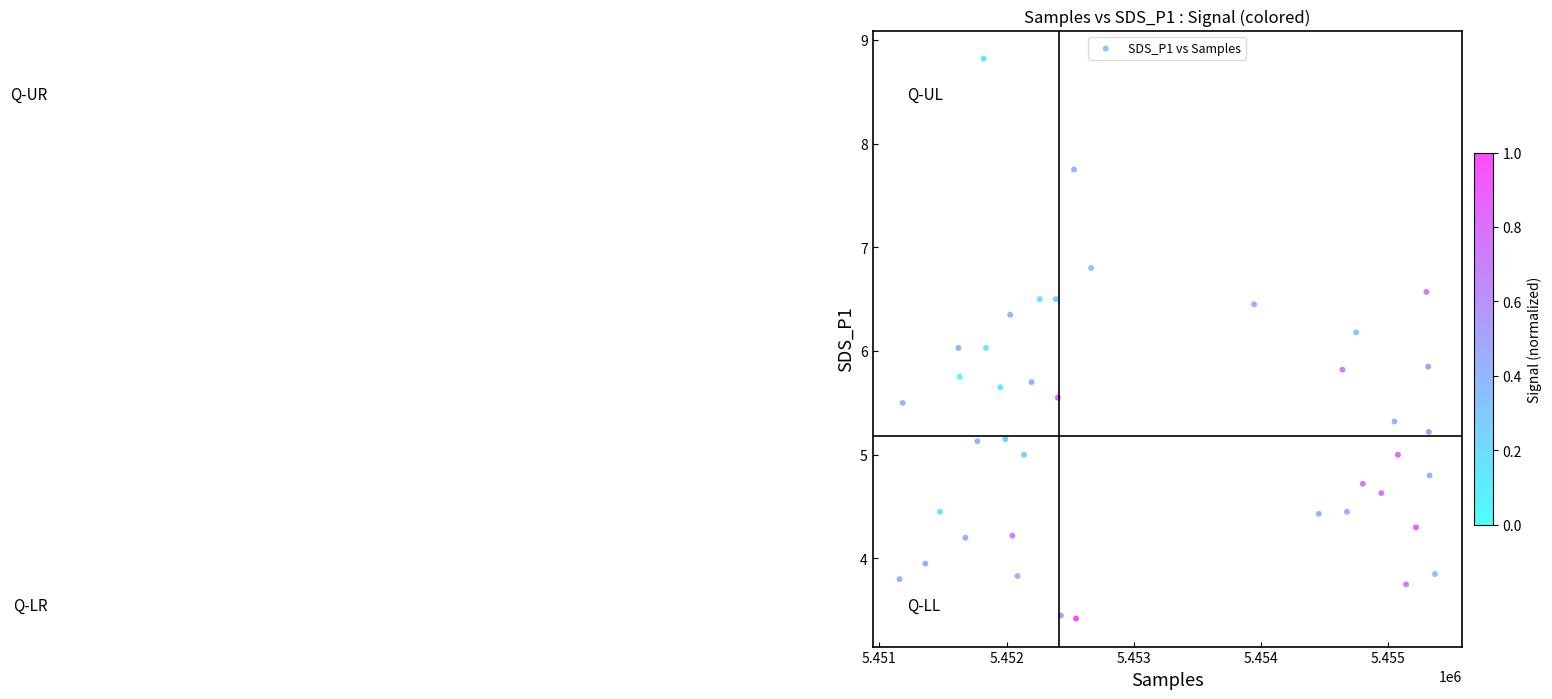

What is the range of Y values (max minus min)?

5.4